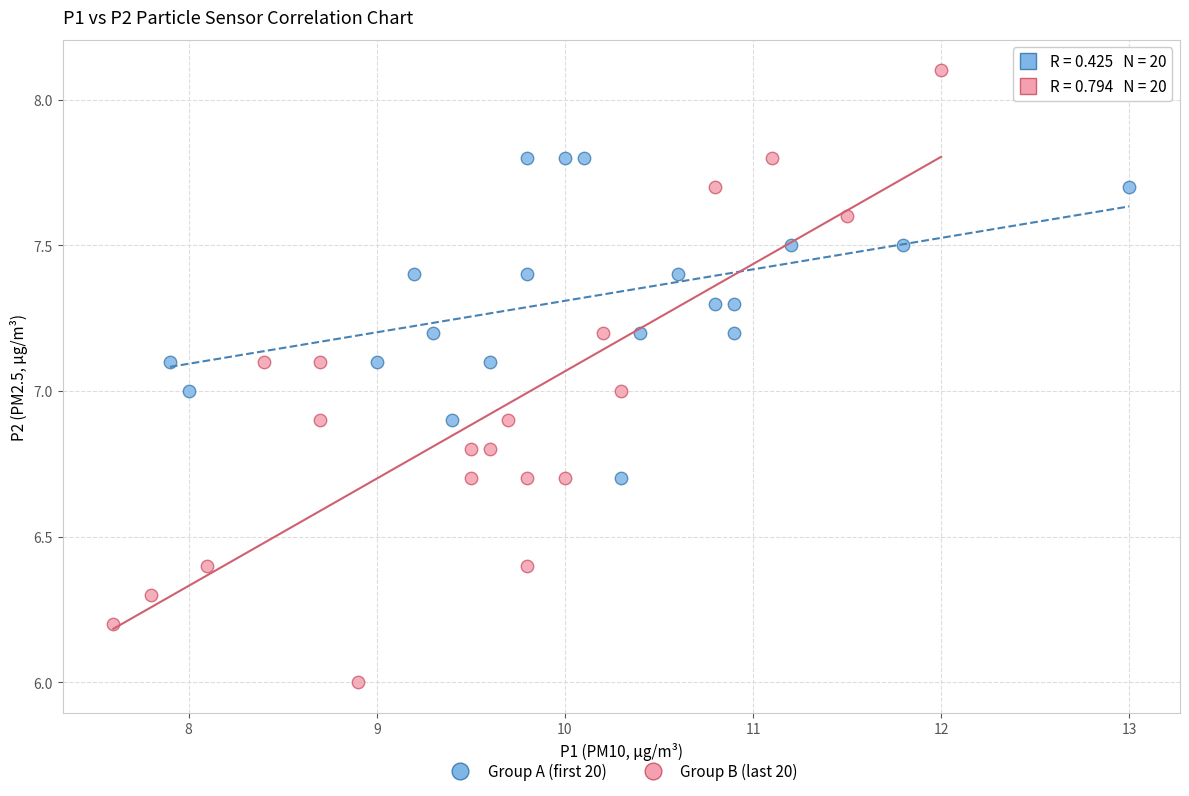

Which series contains the lowest Y value?

Group B (last 20)